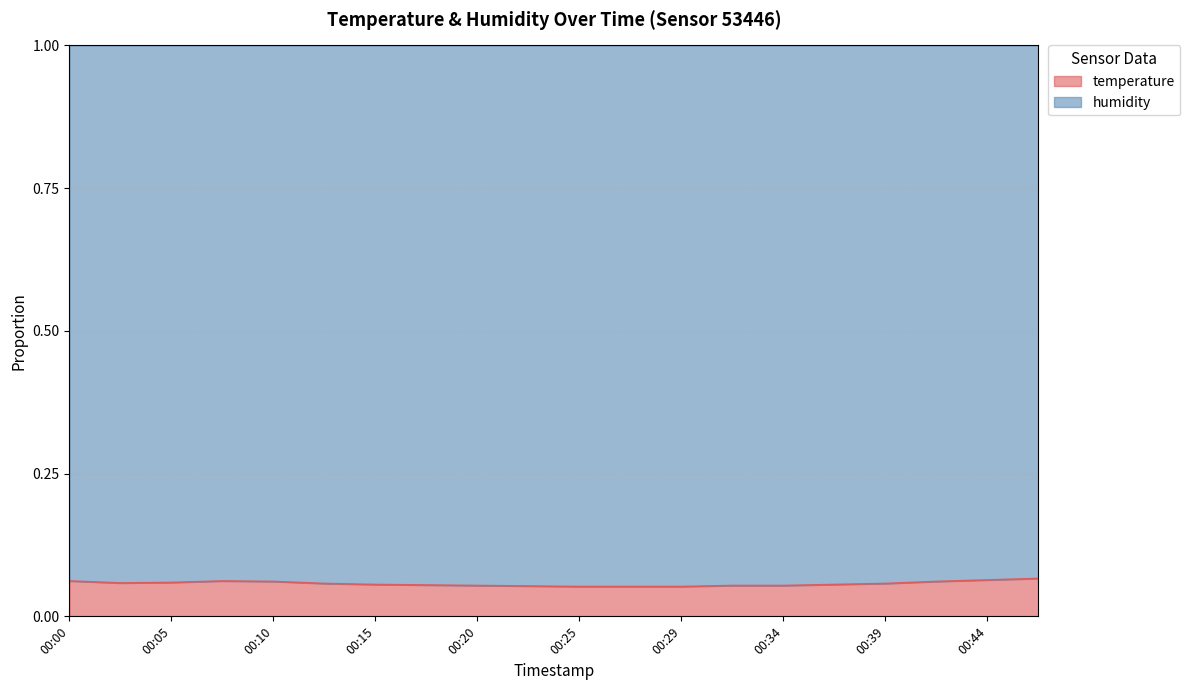

What are all the series names shown in the legend?

temperature, humidity